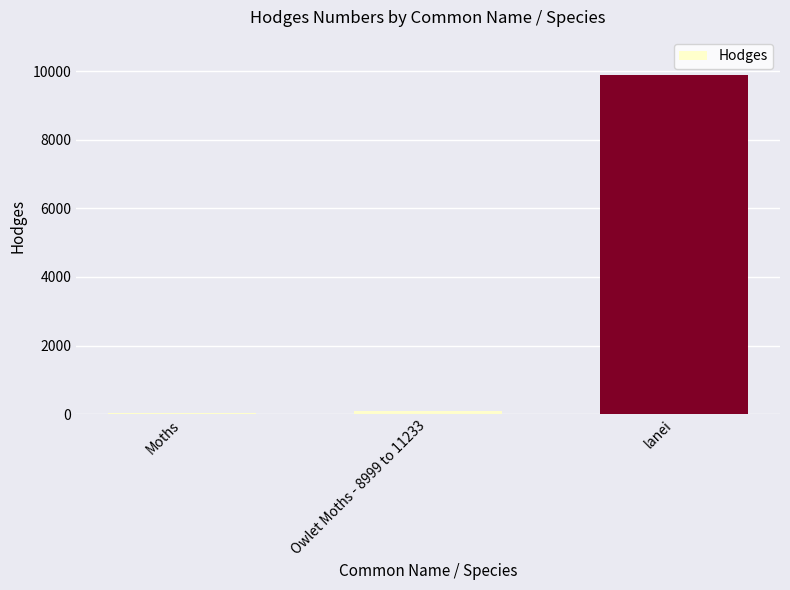

Which label corresponds to the largest value in the chart?

lanei